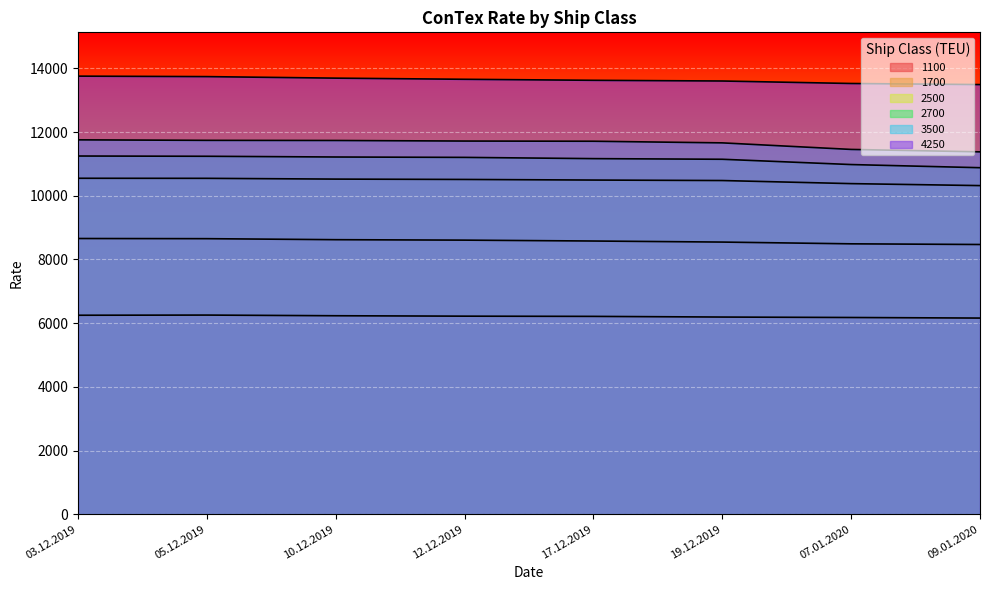

At 12.12.2019, list the series in order from largest to smallest.

4250, 3500, 2700, 2500, 1700, 1100